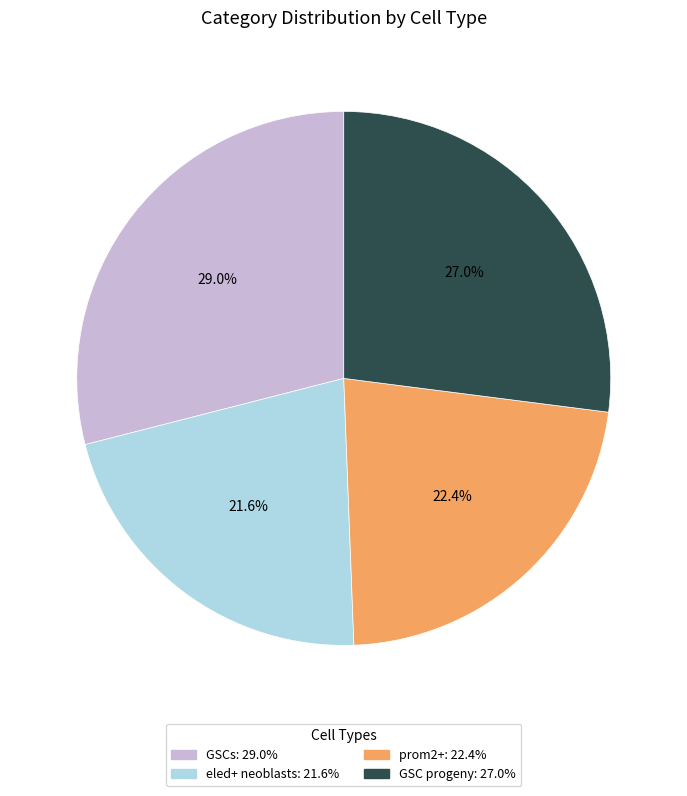

The GSC progeny slice represents 14% of the pie. True or false?

False